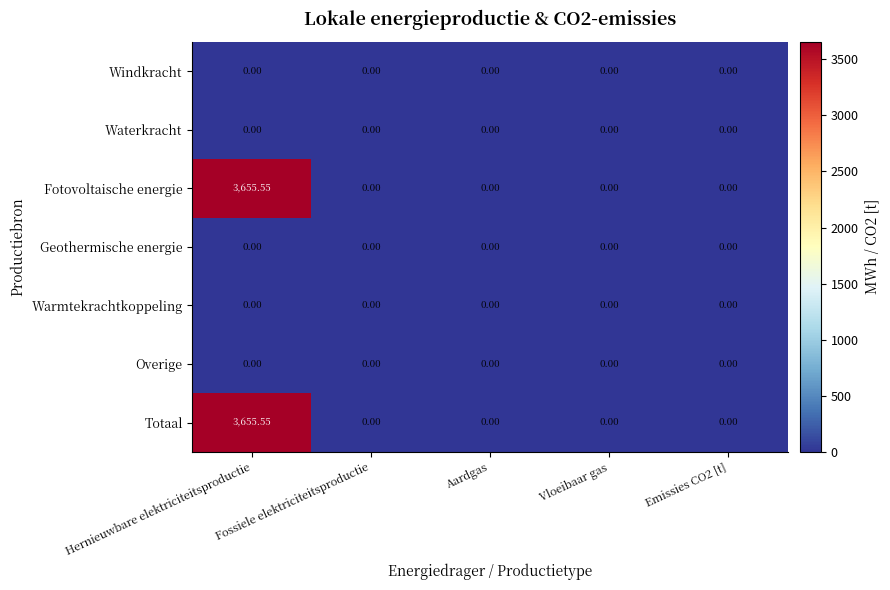

At which category does the chart reach its peak across all series?

Hernieuwbare elektriciteitsproductie